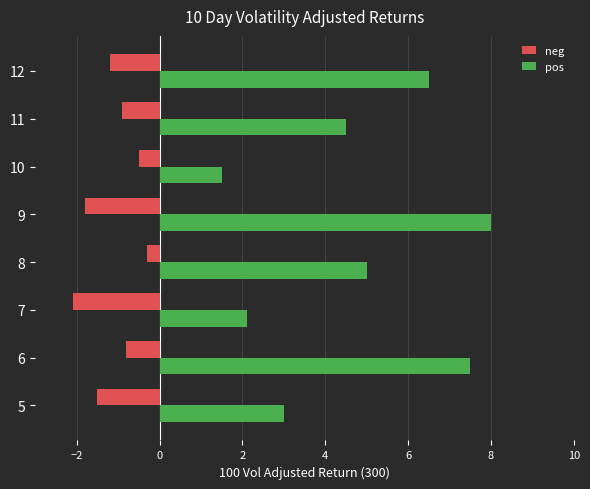

At which label is pos closest to 4?

11